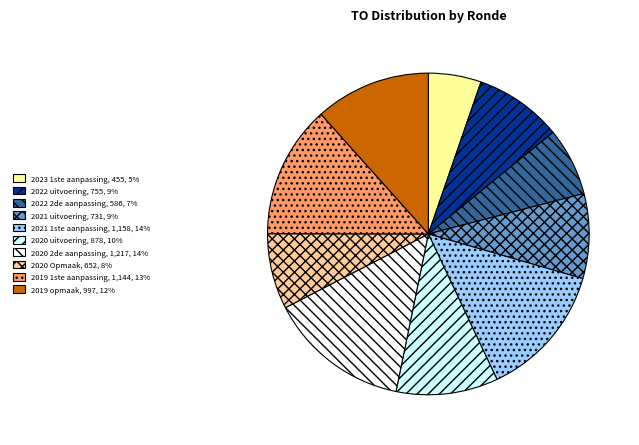

Is it true that 2019 1ste aanpassing is 13% of the pie?

True